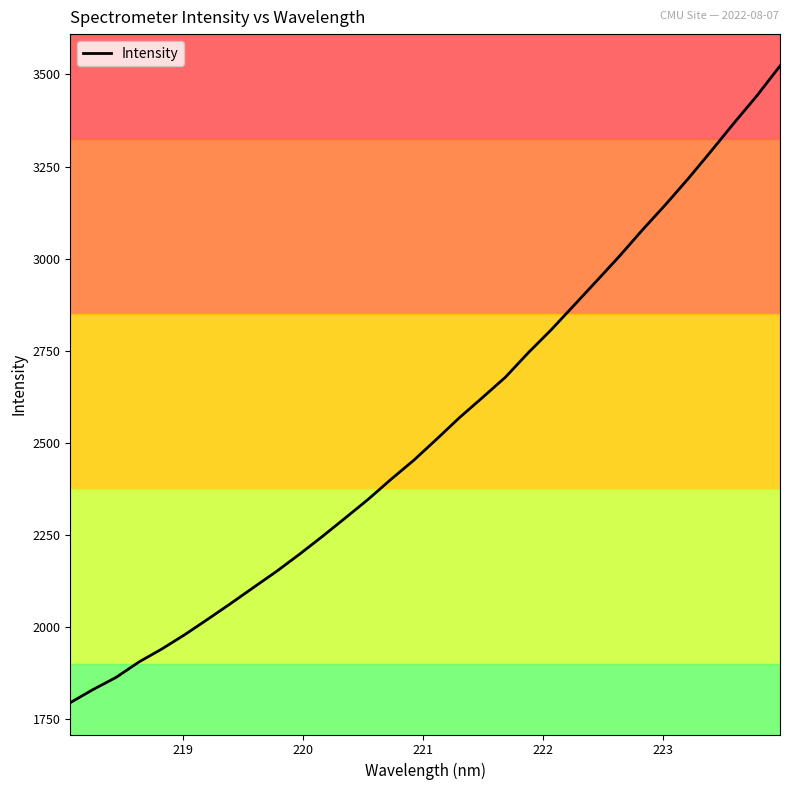

How many series are shown in this chart?

1